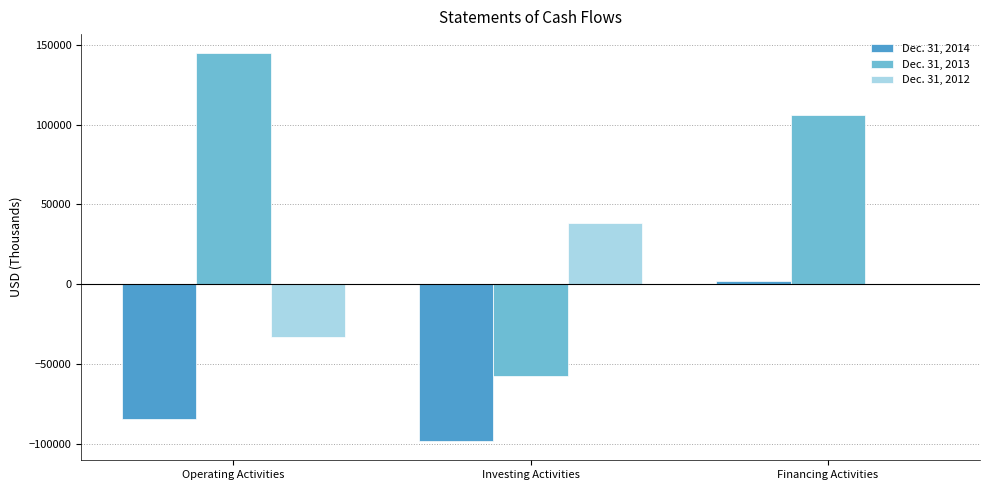

How many values in the Dec. 31, 2014 series exceed -84511?

1